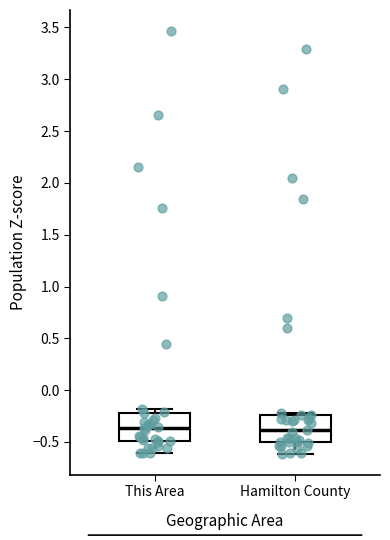

Reading left to right, transcribe this box plot: for each box, give where its median line is, the range the box spans, and where its two whiskers end, as read against the y-axis. The values are not printed on the chart, so give them approximately, as read against the axis.

This Area: median -0.35, box -0.50 to -0.20, whiskers -0.60 to -0.20 (just above the box's upper edge)
Hamilton County: median -0.40, box -0.50 to -0.25, whiskers -0.60 to -0.20